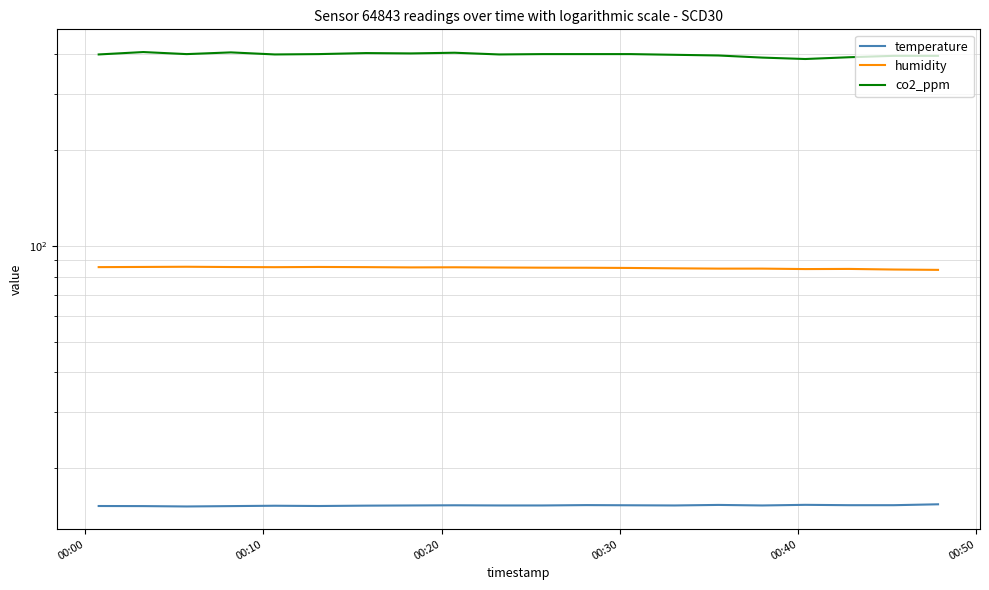

True or false: temperature and humidity intersect in this chart.

False